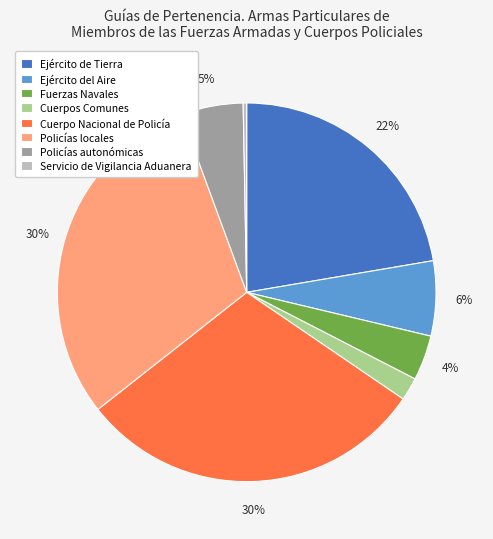

To the nearest percent, what percentage of the pie is Cuerpos Comunes?

2%